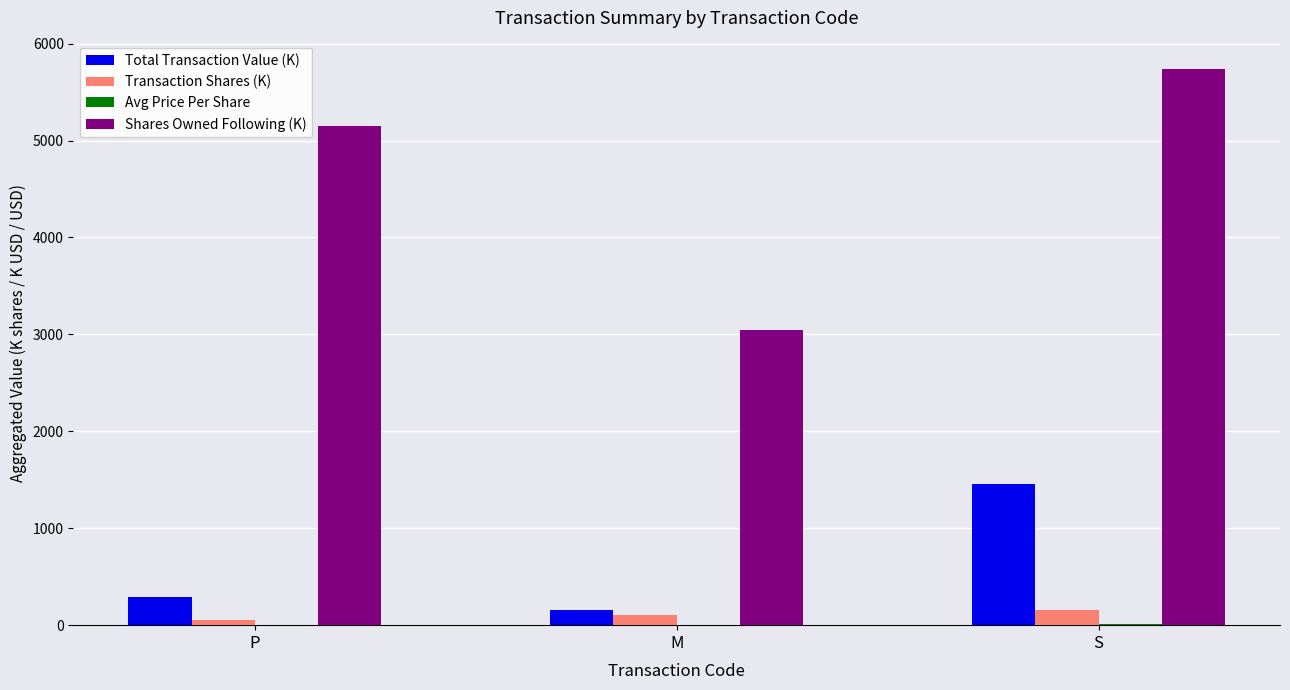

At which label does Shares Owned Following (K) first exceed 5151?

P